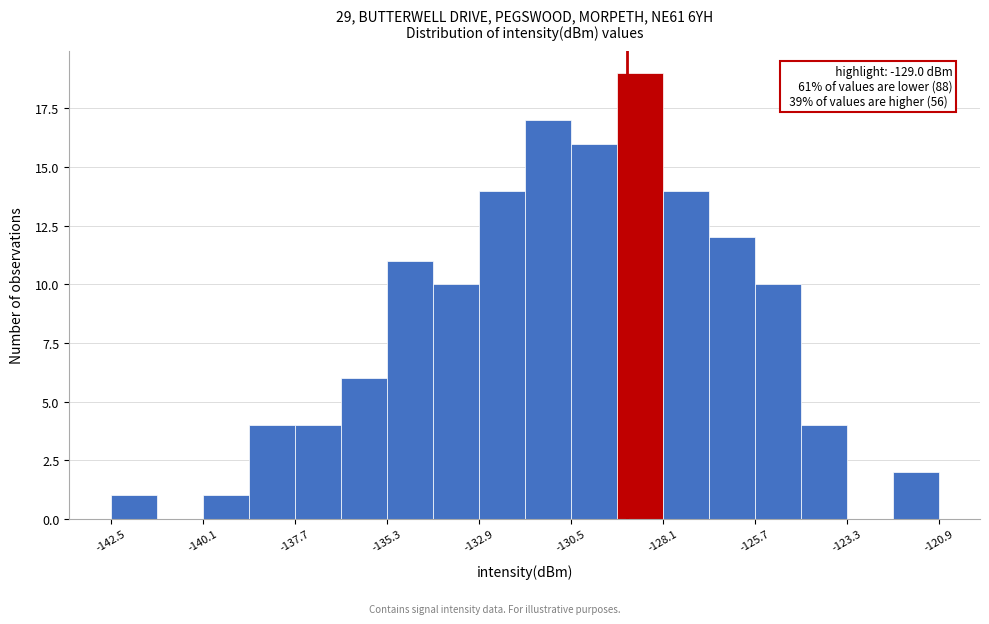

Read against the x-axis, roughly where is the centre of the tallest bar?

-128.5